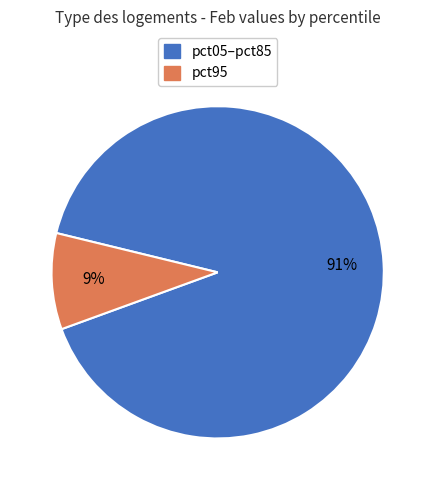

Combined, do pct05–pct85 and pct95 account for over 50%?

Yes